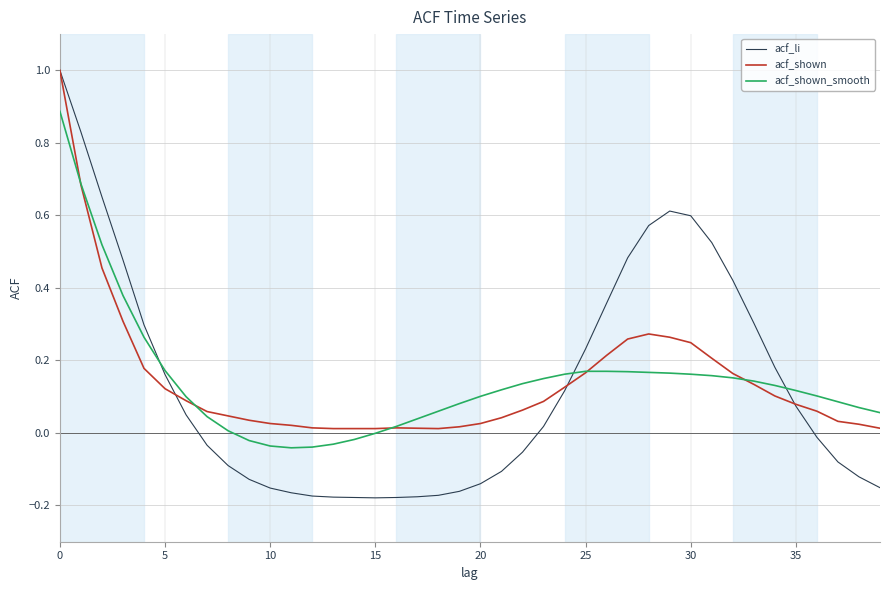

How many distinct data groups are displayed?

3